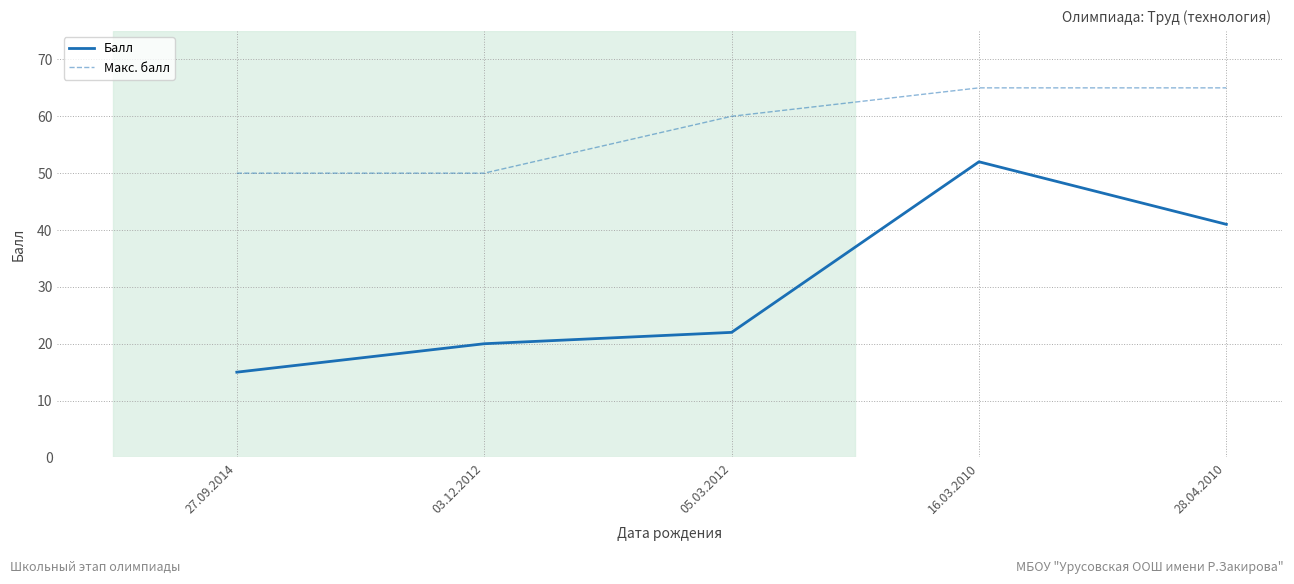

What position from the left is 28.04.2010?

5